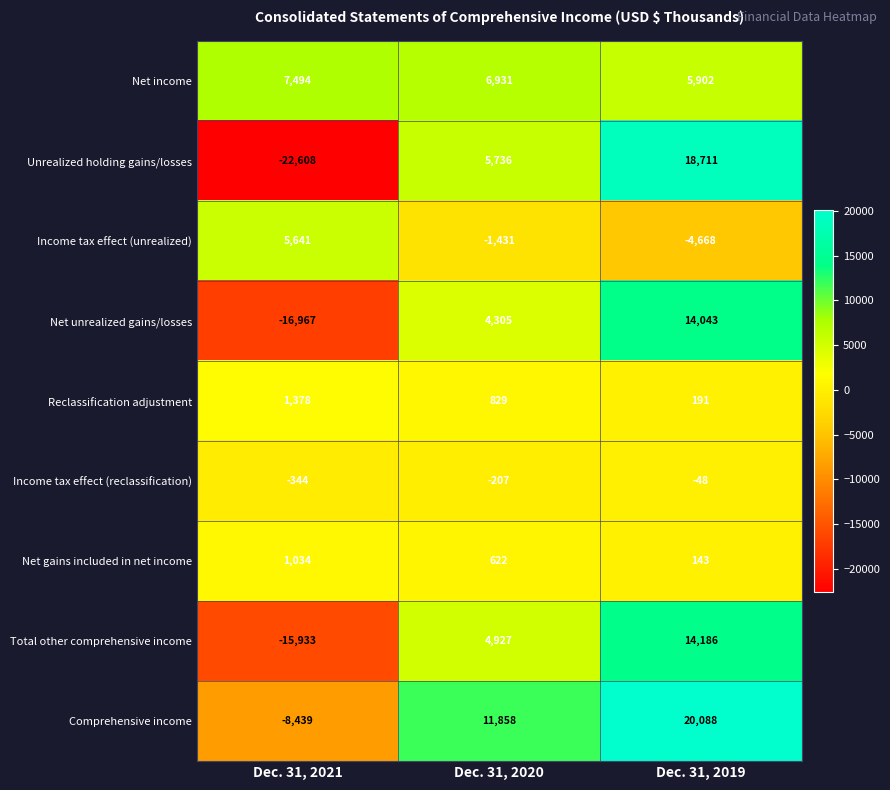

Rank the series by their maximum value, from lowest to highest.

Income tax effect (reclassification), Net gains included in net income, Reclassification adjustment, Income tax effect (unrealized), Net income, Net unrealized gains/losses, Total other comprehensive income, Unrealized holding gains/losses, Comprehensive income